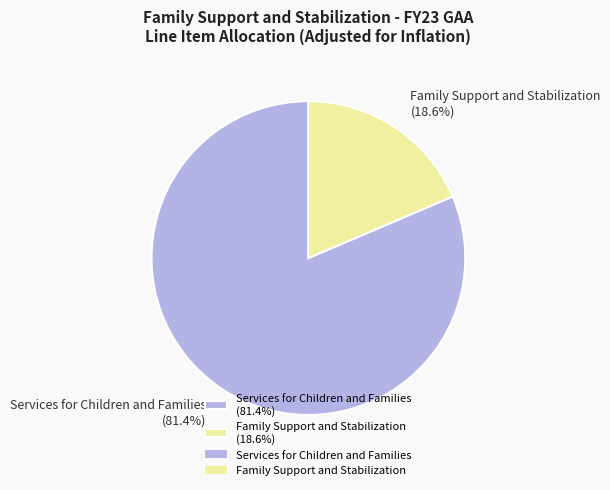

How many segments does this pie chart have?

2